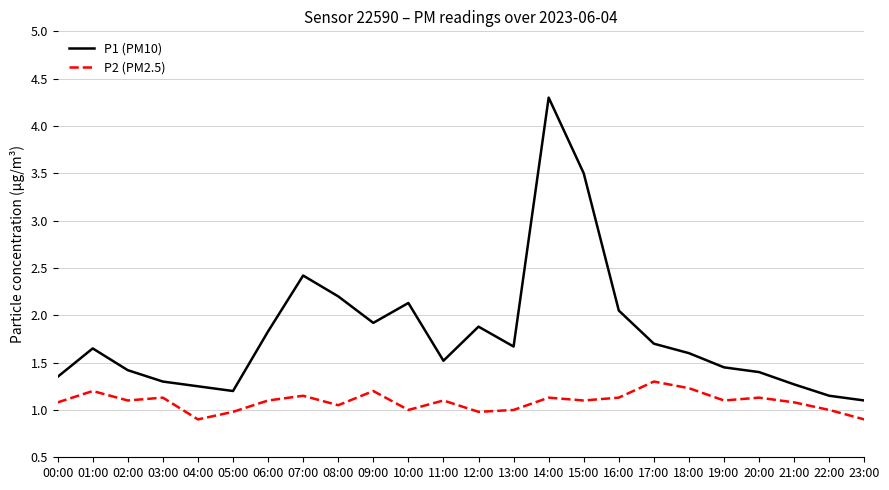

At which category does P1 (PM10) reach its first local peak?

01:00